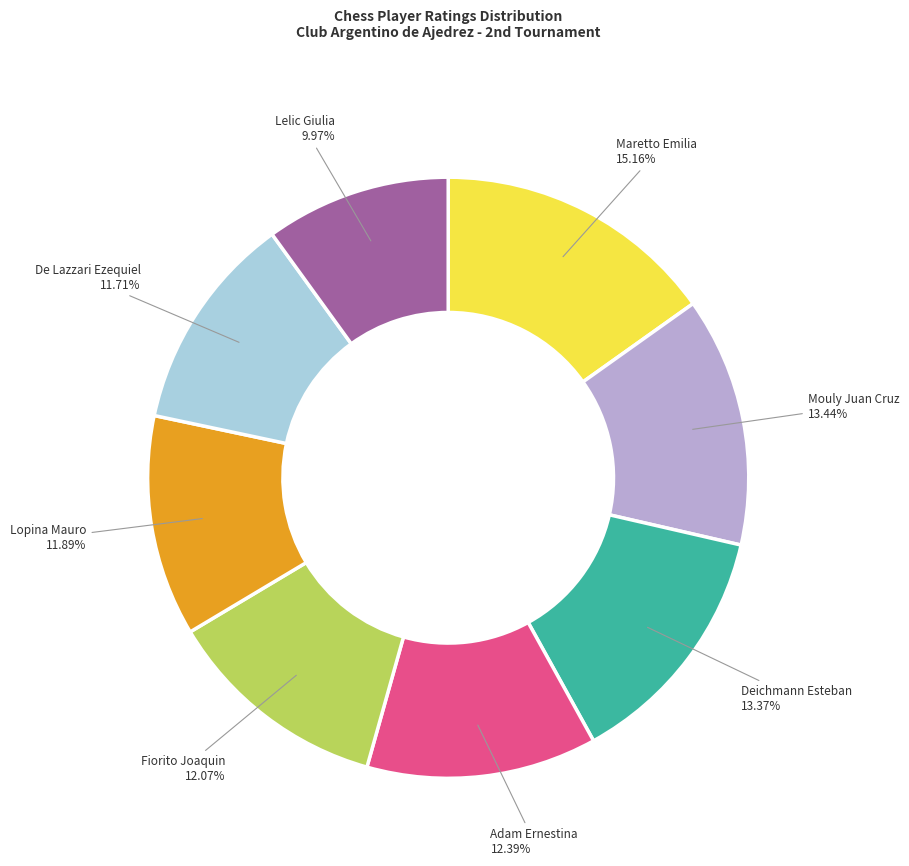

What percentage is NOT represented by Lelic Giulia?

90.0%